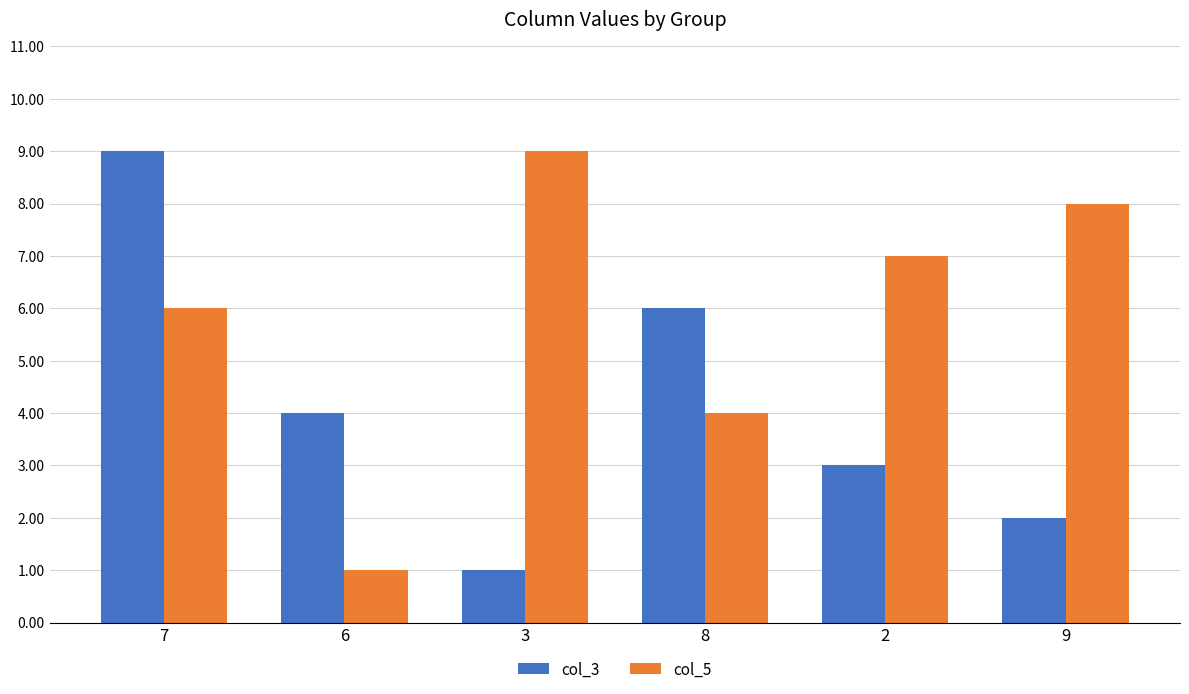

Where does the col_5 series first go above 7?

3